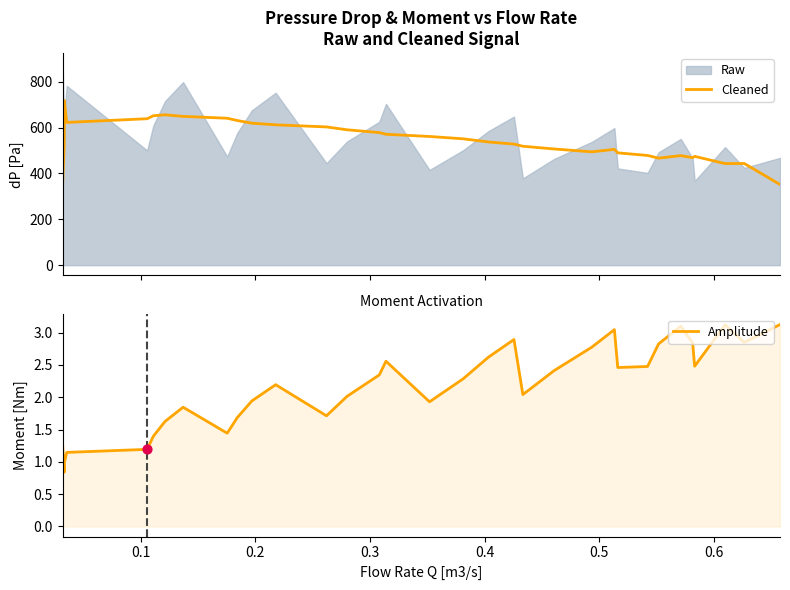

Which series has the largest total across all categories?

Cleaned